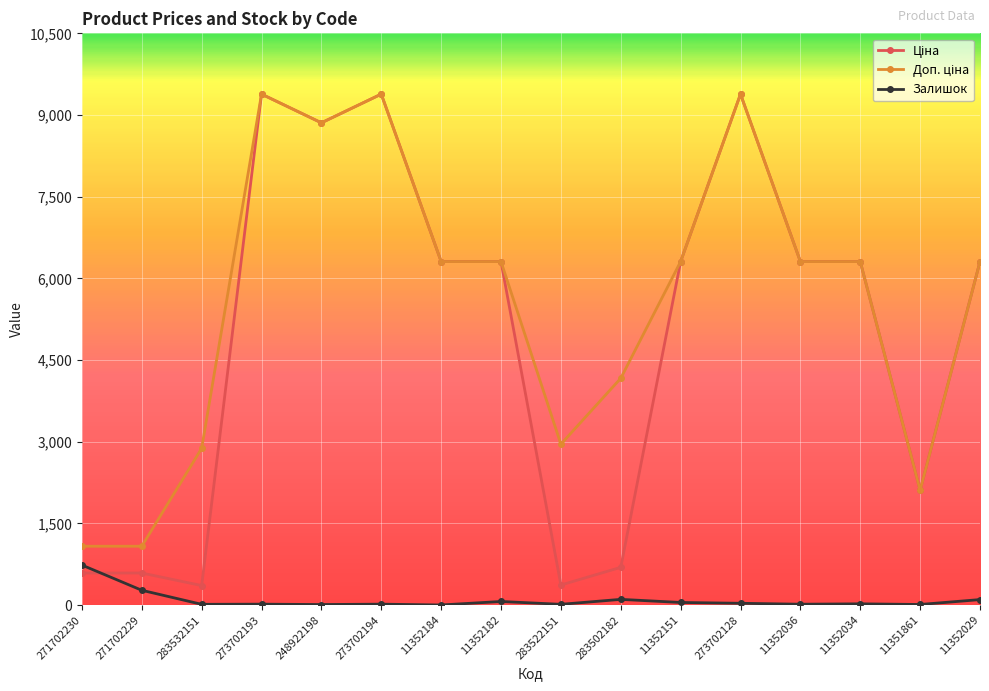

What is the maximum value shown in the chart?

9384.0